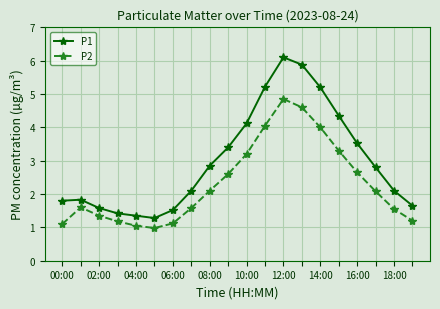

What is the sum of all P1 values?

60.1